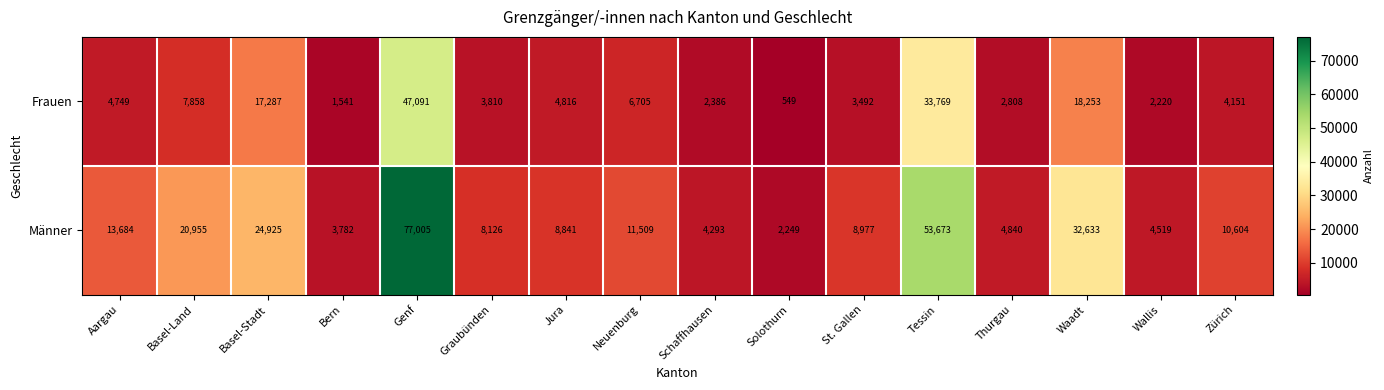

Where is Frauen nearest to the value 23820?

Waadt